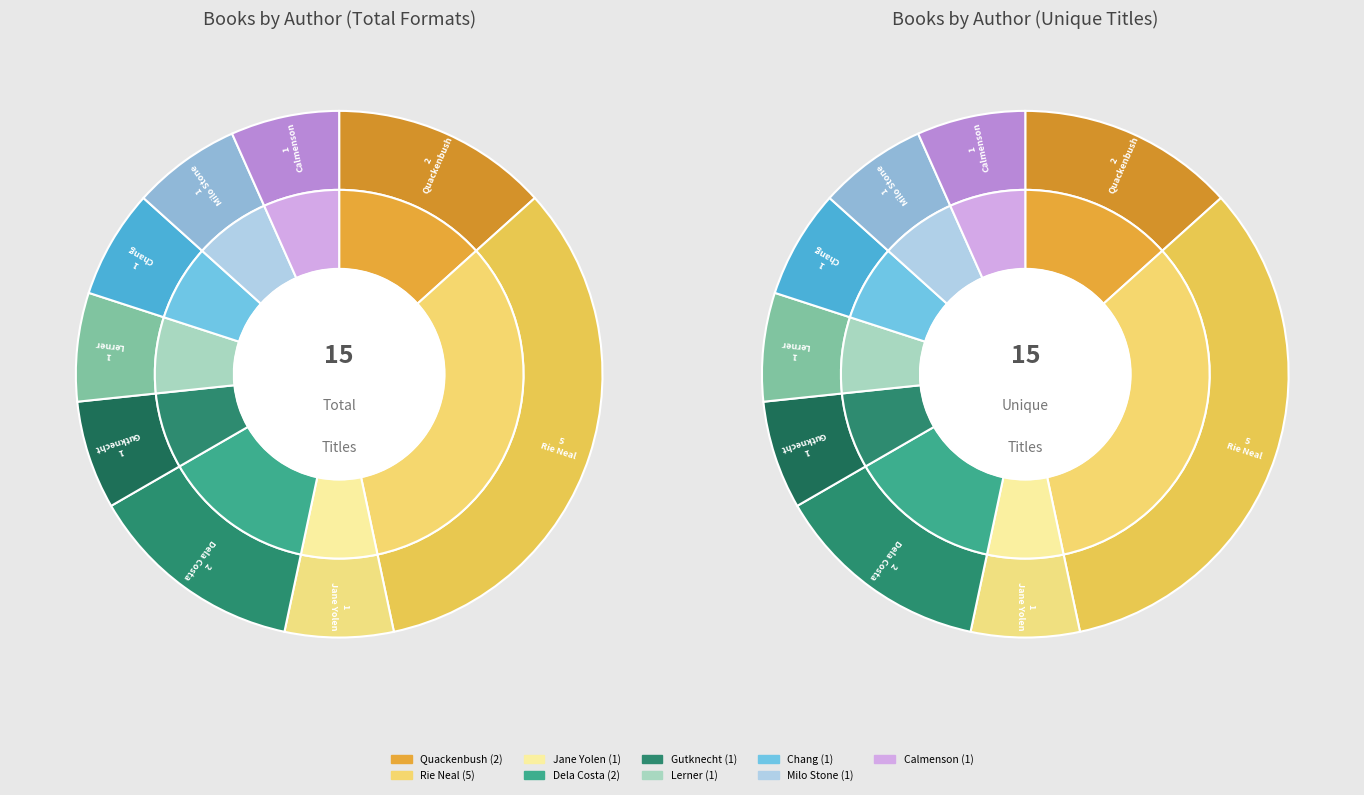

Does any single category account for the majority?

No